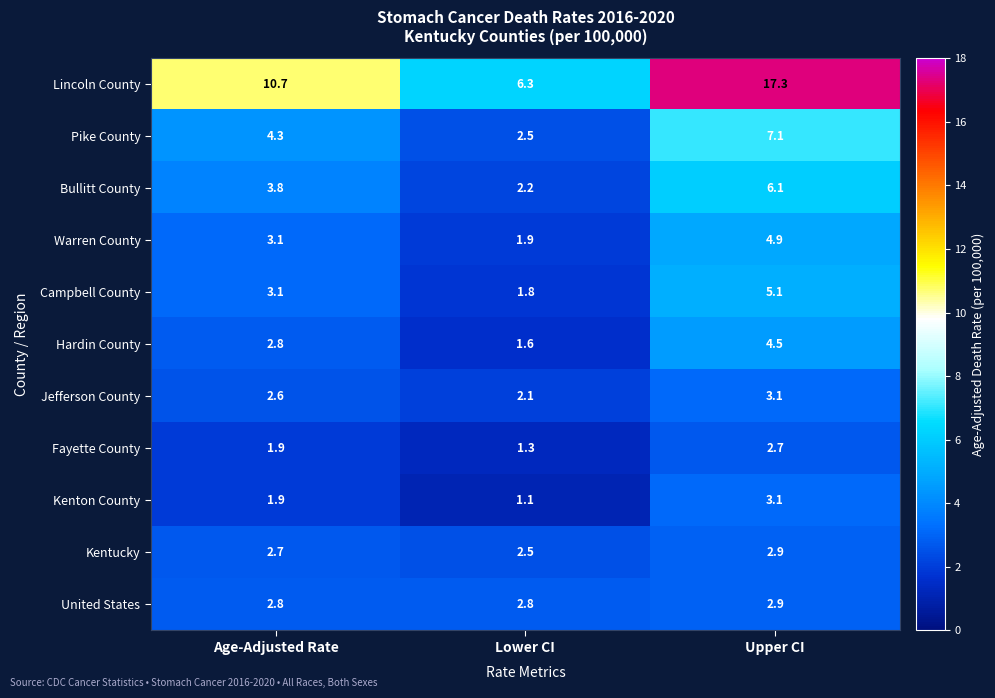

What is the spread (max minus min) of values at Lower CI?

5.2